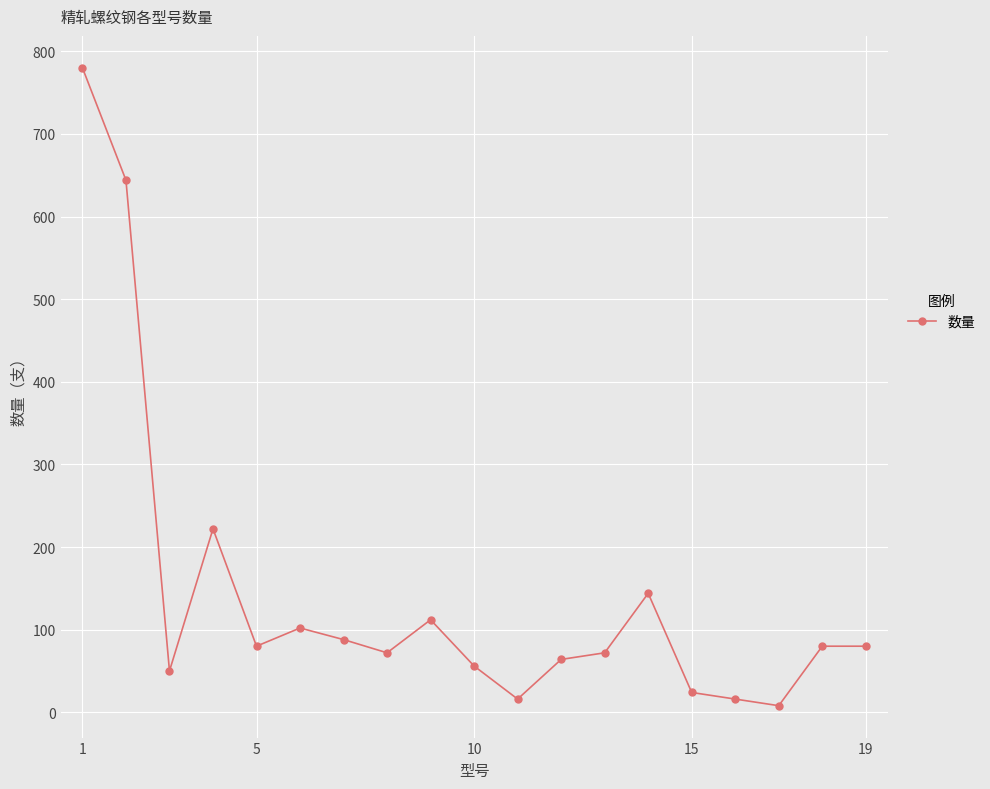

True or false: there are more than 1 points higher than both neighbors.

True